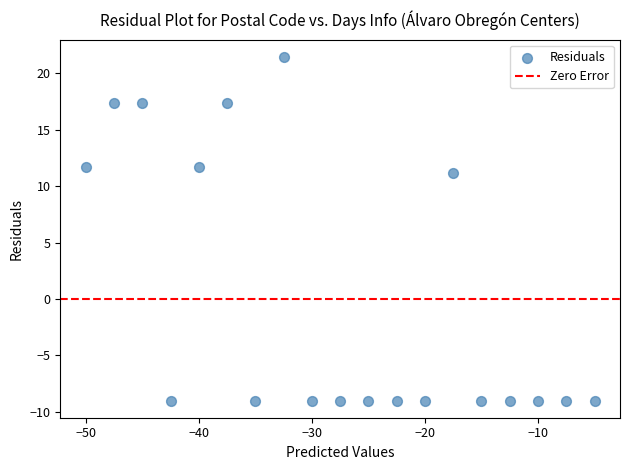

What Y value in the scatter plot is closest to 6?

11.1